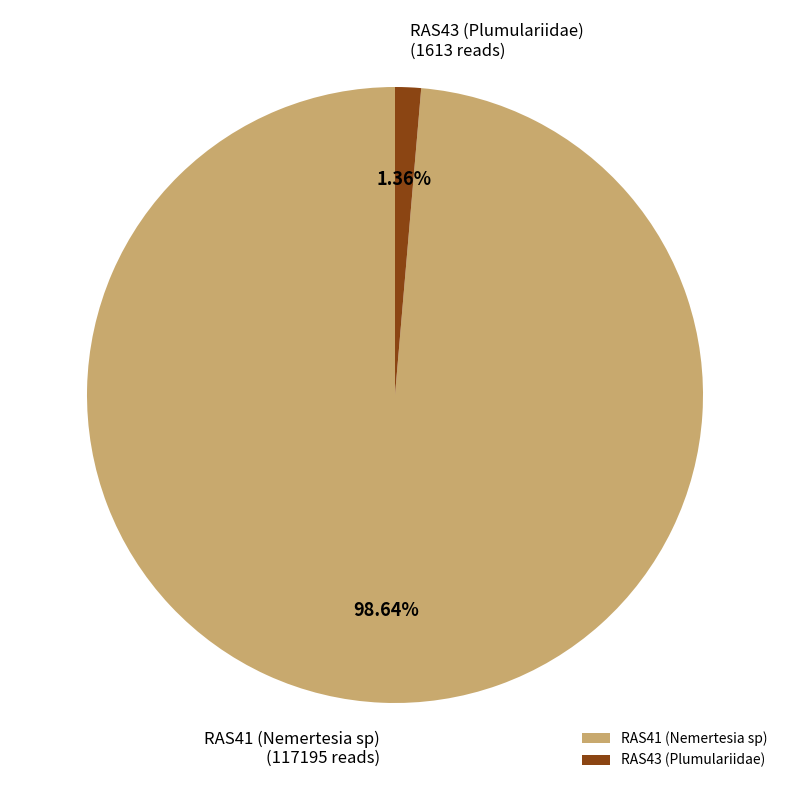

What percentage is the RAS41 (Nemertesia sp) slice, to the nearest percent?

99%